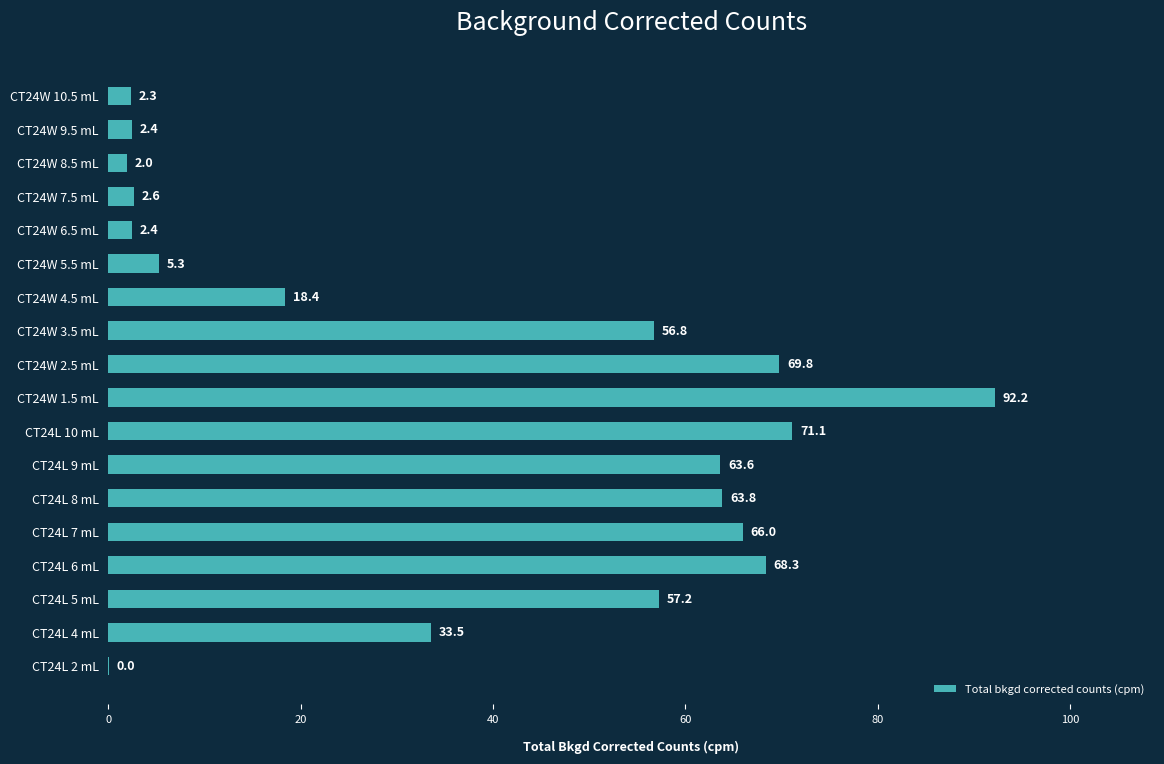

What is the ratio of the value at CT24L 8 mL to the value at CT24L 10 mL?

0.9